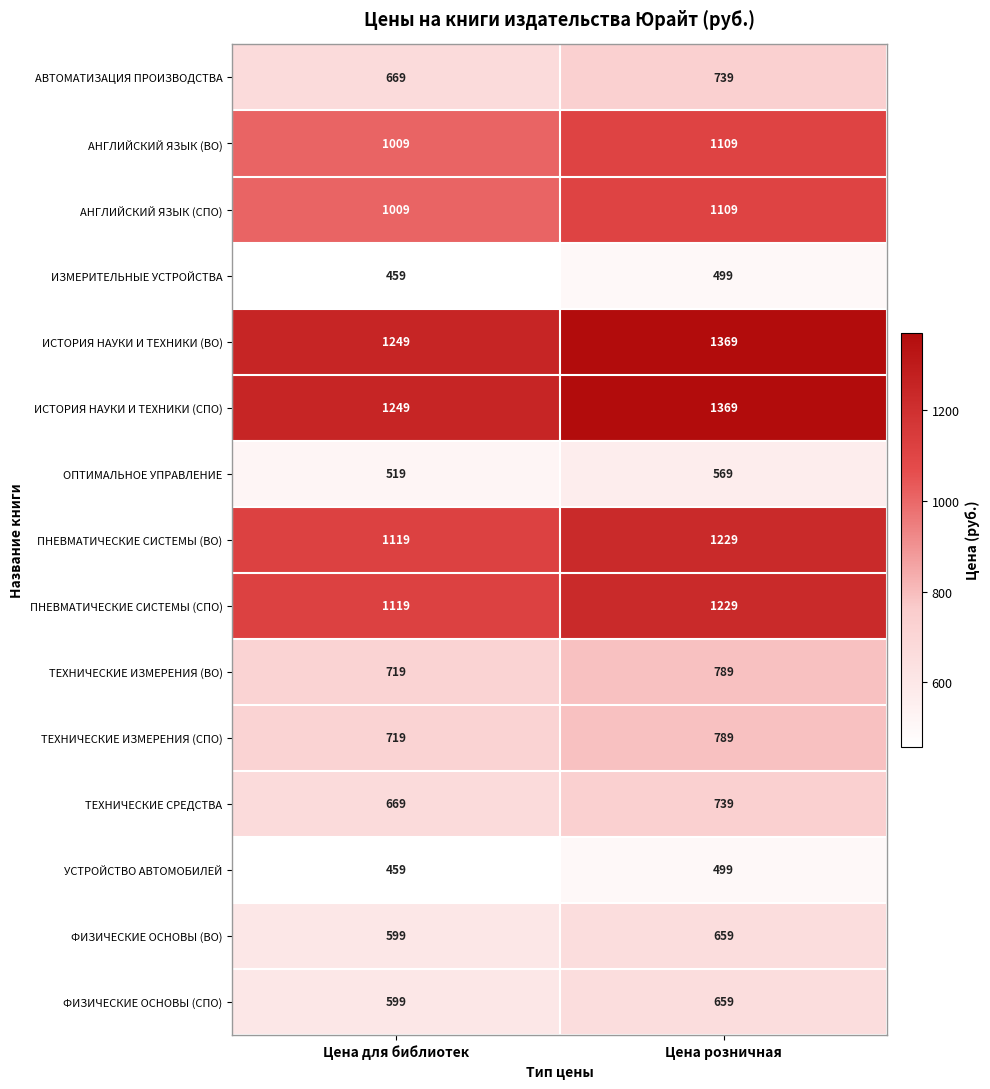

What is the approximate value of ИСТОРИЯ НАУКИ И ТЕХНИКИ (СПО) at Цена розничная?

1369